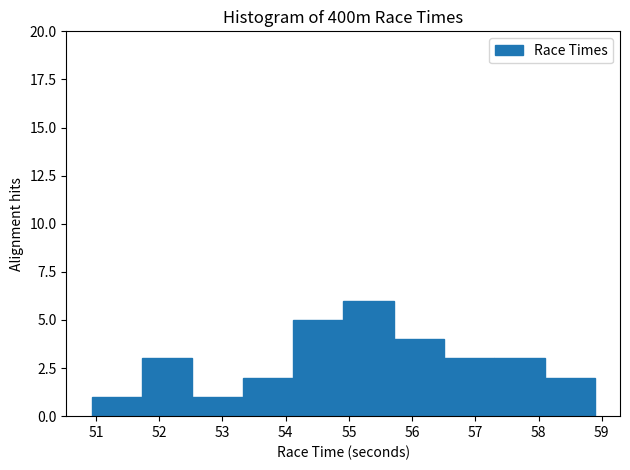

Reading left to right, list every bar in this chart as the range it spans on the x-axis followed by its height. Neither the bar edges nor the heights are printed on the chart, so give them approximately, as read against the axes.

50.9 to 51.7: 1
51.7 to 52.5: 3
52.5 to 53.3: 1
53.3 to 54.1: 2
54.1 to 54.9: 5
54.9 to 55.7: 6
55.7 to 56.5: 4
56.5 to 57.3: 3
57.3 to 58.1: 3
58.1 to 58.9: 2